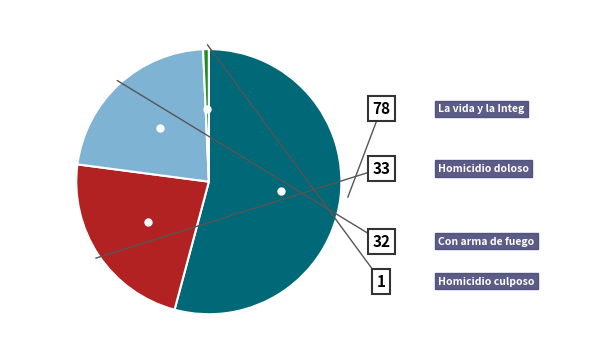

Is there any slice that represents more than half of the pie?

Yes